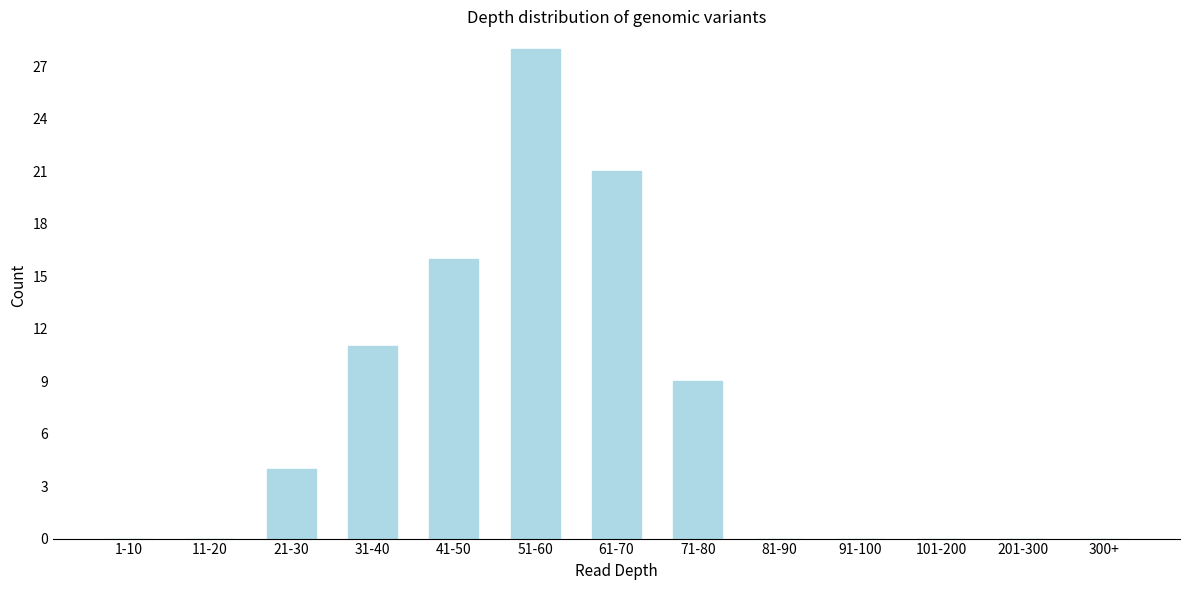

Reading left to right, extract all data points from this chart.

1-10=0	11-20=0	21-30=4	31-40=11	41-50=16	51-60=28	61-70=21	71-80=9	81-90=0	91-100=0	101-200=0	201-300=0	300+=0